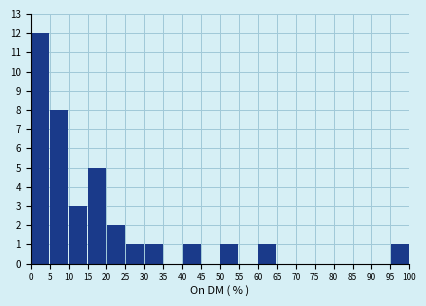

Reading left to right, list every bar in this chart as the range it spans on the x-axis followed by its height. The values are not printed on the chart, so give them approximately, as read against the axis.

0 to 5: 12
5 to 10: 8
10 to 15: 3
15 to 20: 5
20 to 25: 2
25 to 30: 1
30 to 35: 1
35 to 40: 0
40 to 45: 1
45 to 50: 0
50 to 55: 1
55 to 60: 0
60 to 65: 1
65 to 70: 0
70 to 75: 0
75 to 80: 0
80 to 85: 0
85 to 90: 0
90 to 95: 0
95 to 100: 1